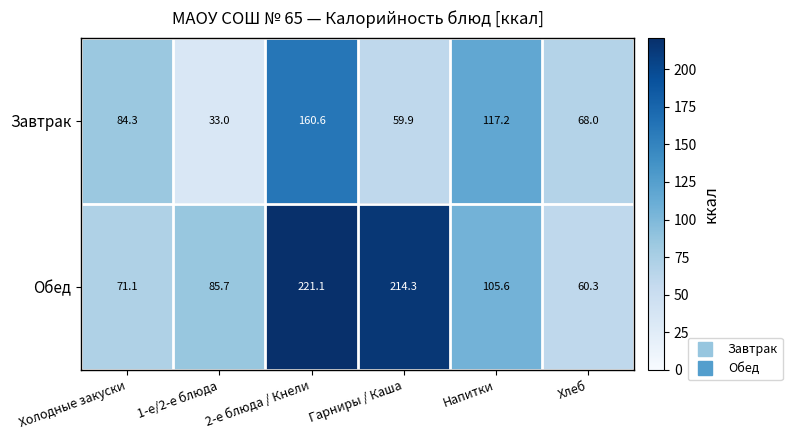

How many distinct data groups are displayed?

2